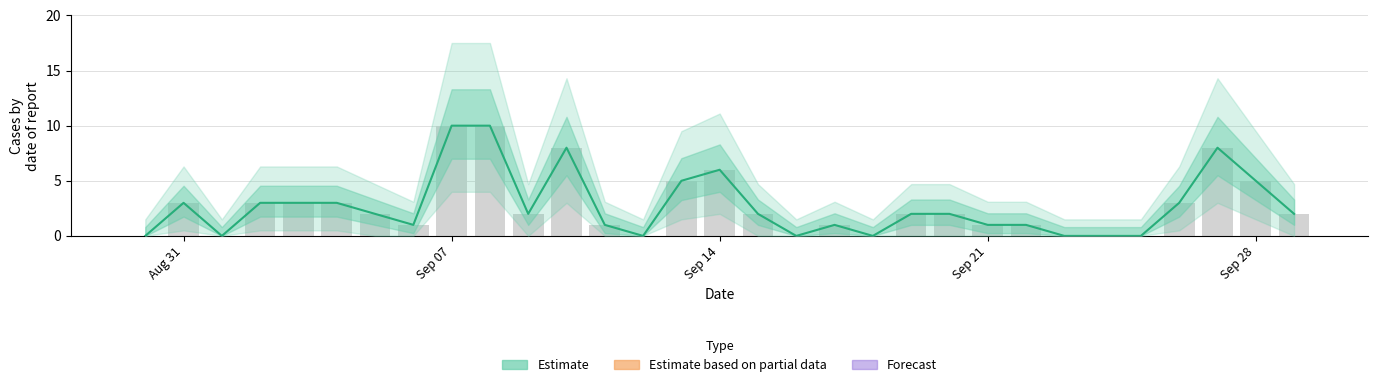

What is the average value?

3